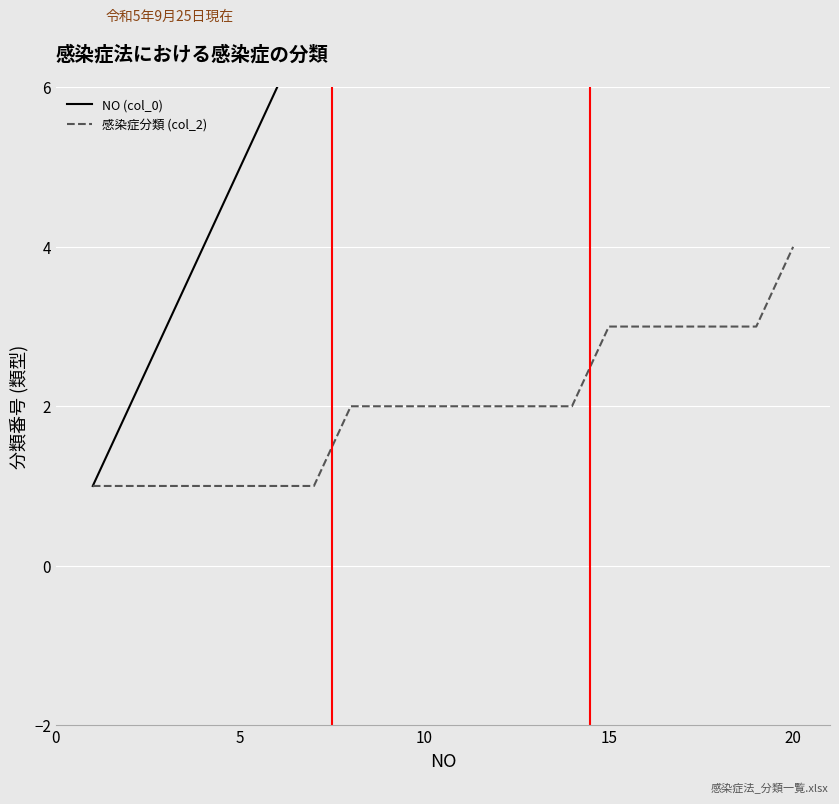

What is the greatest value displayed?

20